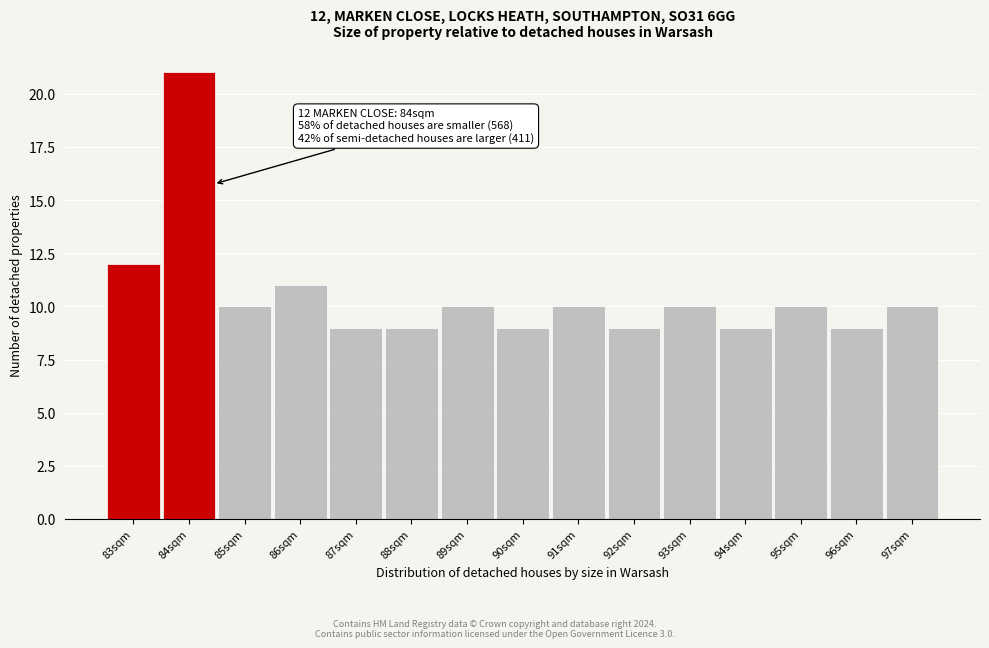

Reading left to right, list all the values displayed in this chart.

12	21	10	11	9	9	10	9	10	9	10	9	10	9	10